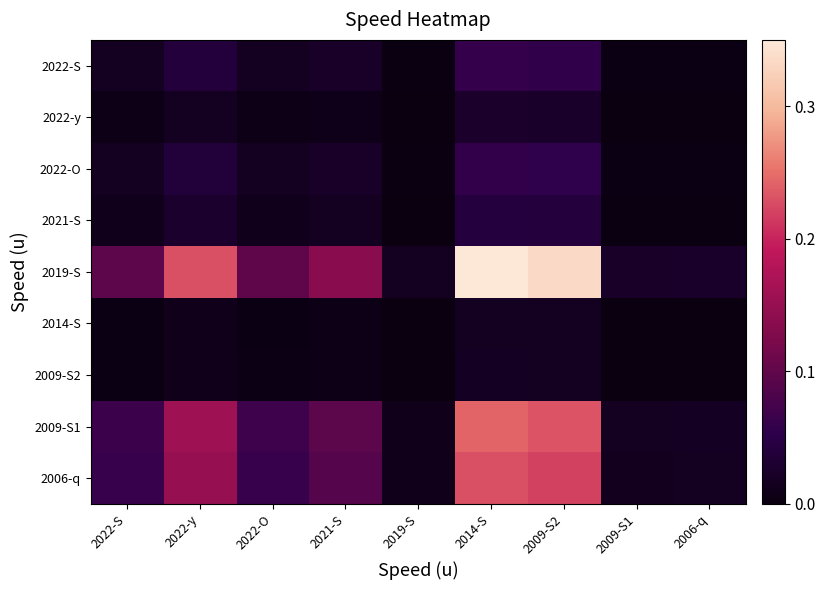

At which category is the sum across all series the highest?

2014-S